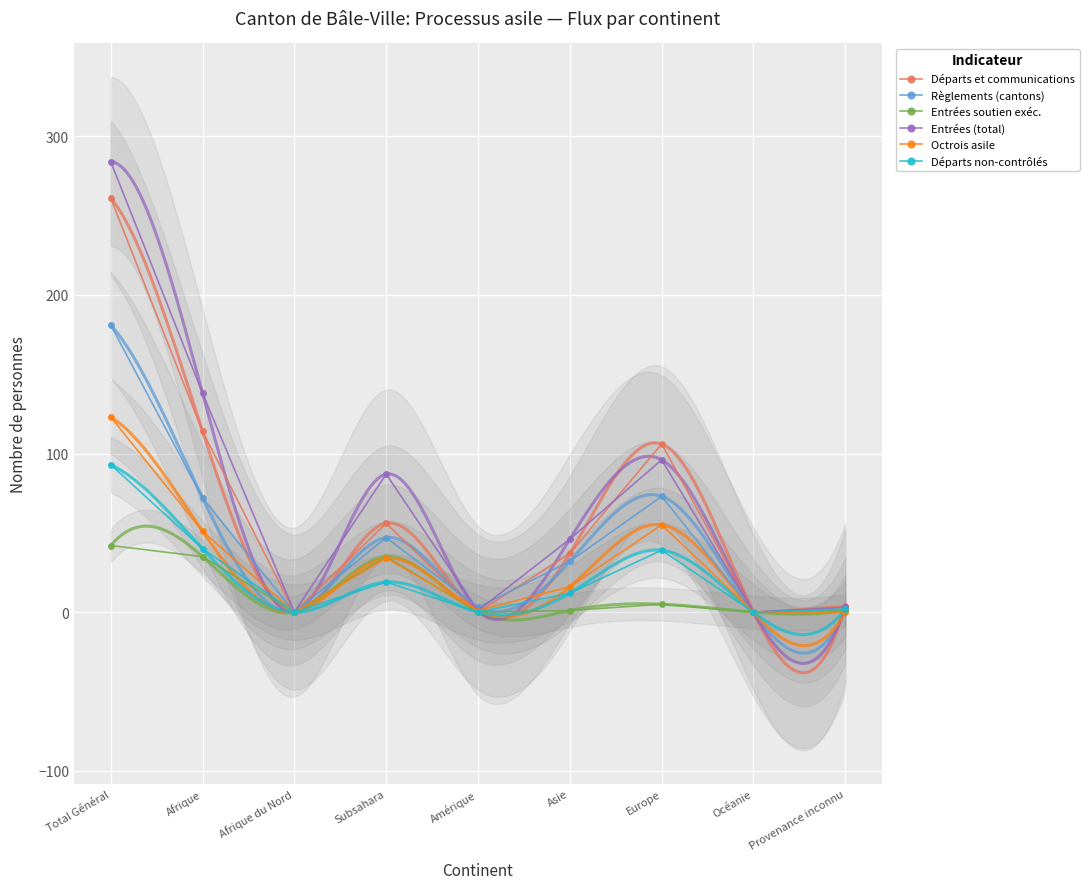

List the series in order of their peak value, highest first.

Entrées (total), Départs et communications, Règlements (cantons), Octrois asile, Départs non-contrôlés, Entrées soutien exéc.